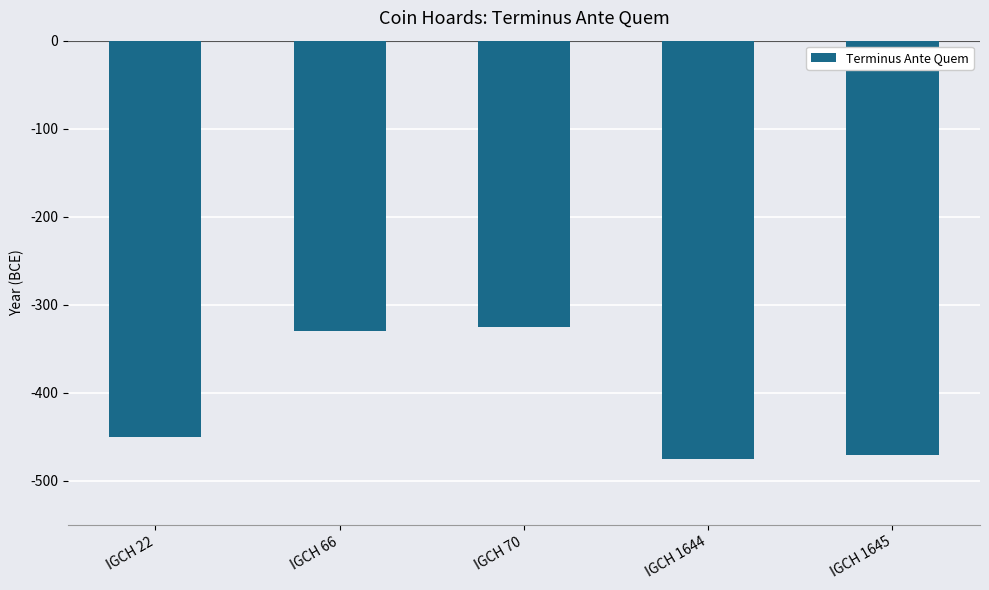

How many data points does each series have?

5